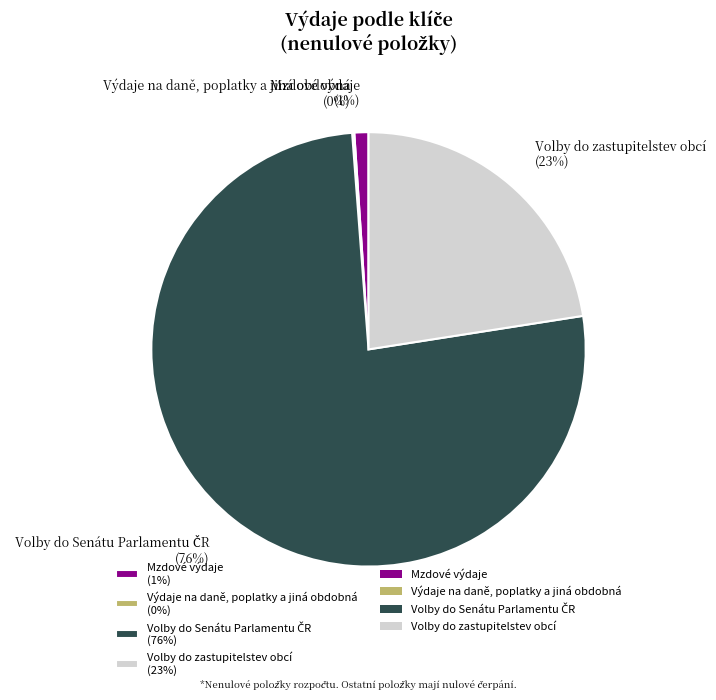

To the nearest percent, what is the difference between the largest and smallest slice percentages?

76%